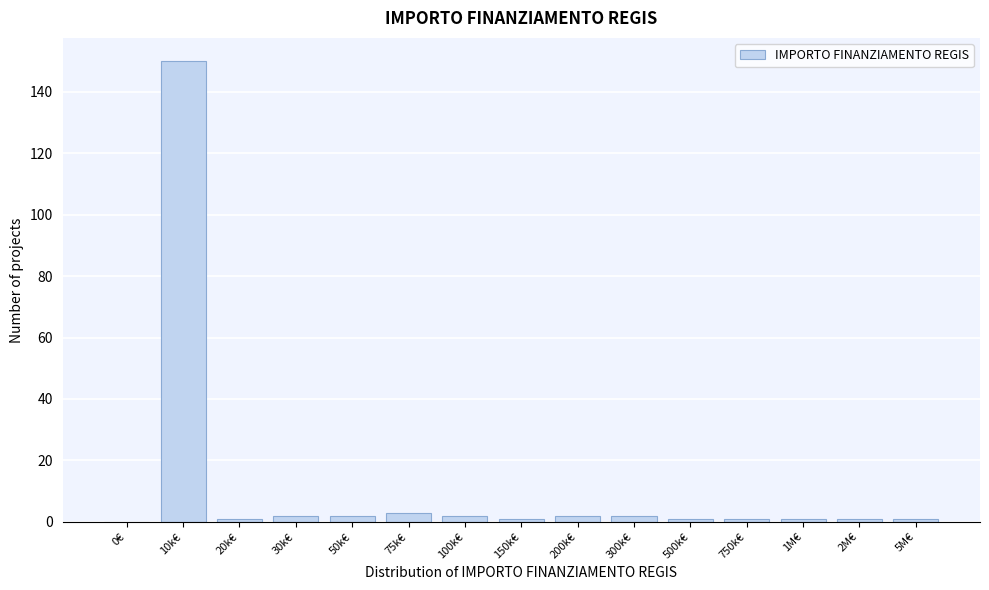

Reading right to left, transcribe all the data shown in this chart.

5M€=1	2M€=1	1M€=1	750k€=1	500k€=1	300k€=2	200k€=2	150k€=1	100k€=2	75k€=3	50k€=2	30k€=2	20k€=1	10k€=150	0€=0